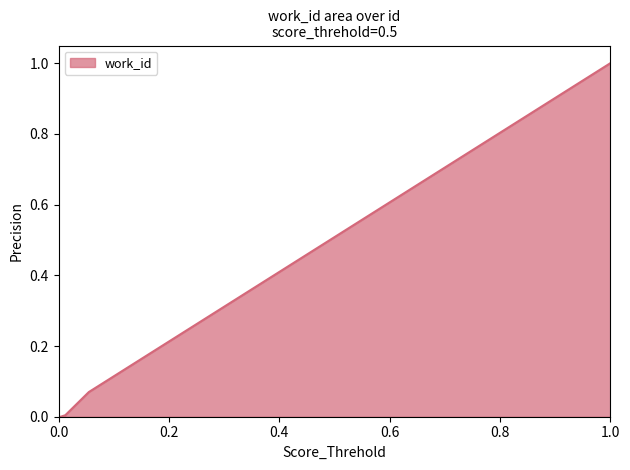

What is the difference between the maximum and minimum values?

1.0